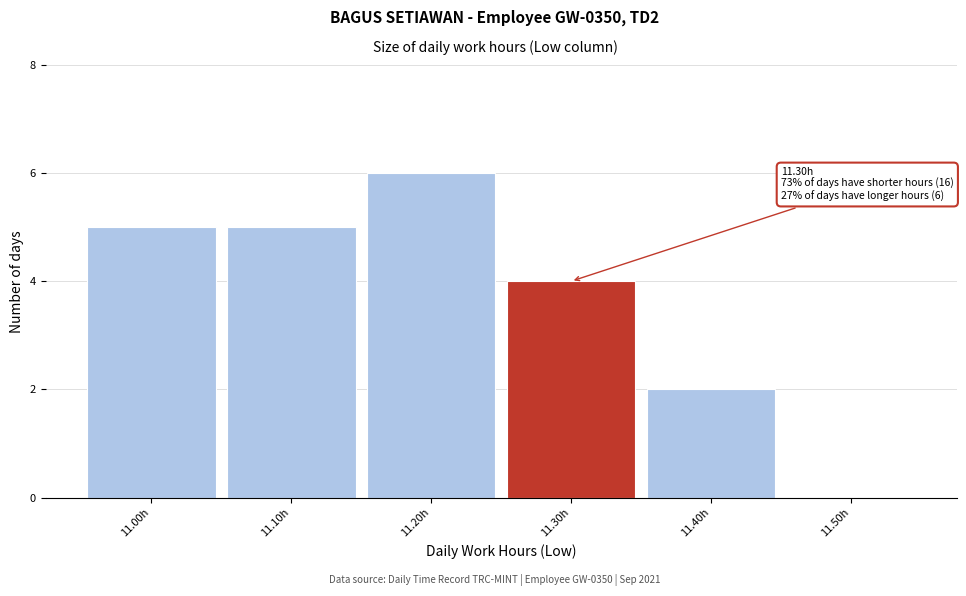

Reading right to left, extract all data points from this chart.

11.50h=0	11.40h=2	11.30h=4	11.20h=6	11.10h=5	11.00h=5